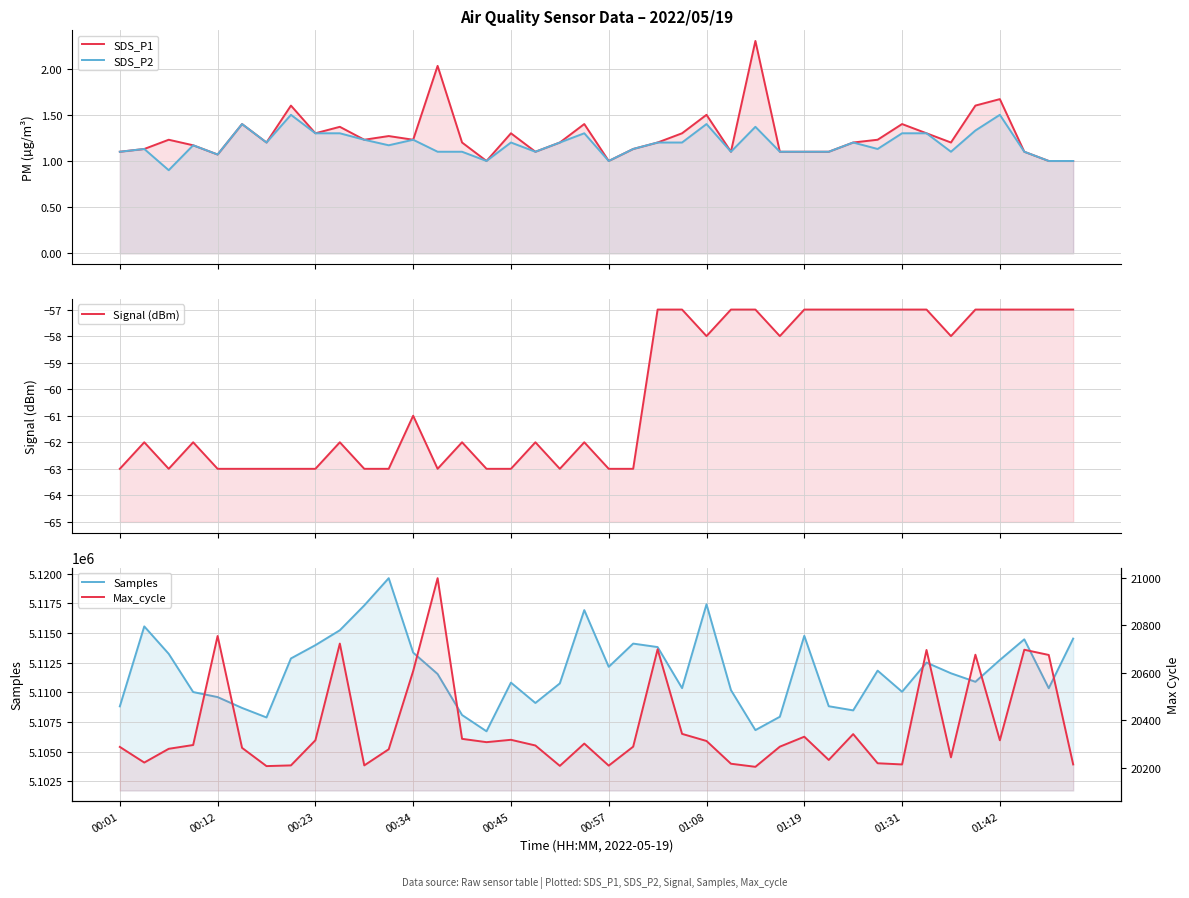

Reading left to right, list all the values displayed in this chart.

SDS_P1: 1.1	1.1	1.2	1.2	1.1	1.4	1.2	1.6	1.3	1.4	1.2	1.3	1.2	2.0	1.2	1.0	1.3	1.1	1.2	1.4	1.0	1.1	1.2	1.3	1.5	1.1	2.3	1.1	1.1	1.1	1.2	1.2	1.4	1.3	1.2	1.6	1.7	1.1	1.0	1.0
SDS_P2: 1.1	1.1	0.9	1.2	1.1	1.4	1.2	1.5	1.3	1.3	1.2	1.2	1.2	1.1	1.1	1.0	1.2	1.1	1.2	1.3	1.0	1.1	1.2	1.2	1.4	1.1	1.4	1.1	1.1	1.1	1.2	1.1	1.3	1.3	1.1	1.3	1.5	1.1	1.0	1.0
Signal (dBm): -63.0	-62.0	-63.0	-62.0	-63.0	-63.0	-63.0	-63.0	-63.0	-62.0	-63.0	-63.0	-61.0	-63.0	-62.0	-63.0	-63.0	-62.0	-63.0	-62.0	-63.0	-63.0	-57.0	-57.0	-58.0	-57.0	-57.0	-58.0	-57.0	-57.0	-57.0	-57.0	-57.0	-57.0	-58.0	-57.0	-57.0	-57.0	-57.0	-57.0
Samples: 5108812.0	5115562.0	5113247.0	5110021.0	5109595.0	5108679.0	5107876.0	5112857.0	5113978.0	5115236.0	5117334.0	5119634.0	5113349.0	5111543.0	5108081.0	5106708.0	5110816.0	5109098.0	5110751.0	5116937.0	5112148.0	5114110.0	5113817.0	5110351.0	5117427.0	5110184.0	5106807.0	5107935.0	5114767.0	5108823.0	5108473.0	5111828.0	5110043.0	5112507.0	5111604.0	5110886.0	5112725.0	5114472.0	5110340.0	5114532.0
Max_cycle: 20287.0	20221.0	20279.0	20295.0	20755.0	20283.0	20206.0	20209.0	20315.0	20723.0	20209.0	20277.0	20607.0	20999.0	20321.0	20307.0	20317.0	20293.0	20207.0	20301.0	20208.0	20288.0	20699.0	20342.0	20312.0	20216.0	20203.0	20288.0	20330.0	20232.0	20341.0	20218.0	20213.0	20696.0	20243.0	20676.0	20315.0	20697.0	20675.0	20213.0